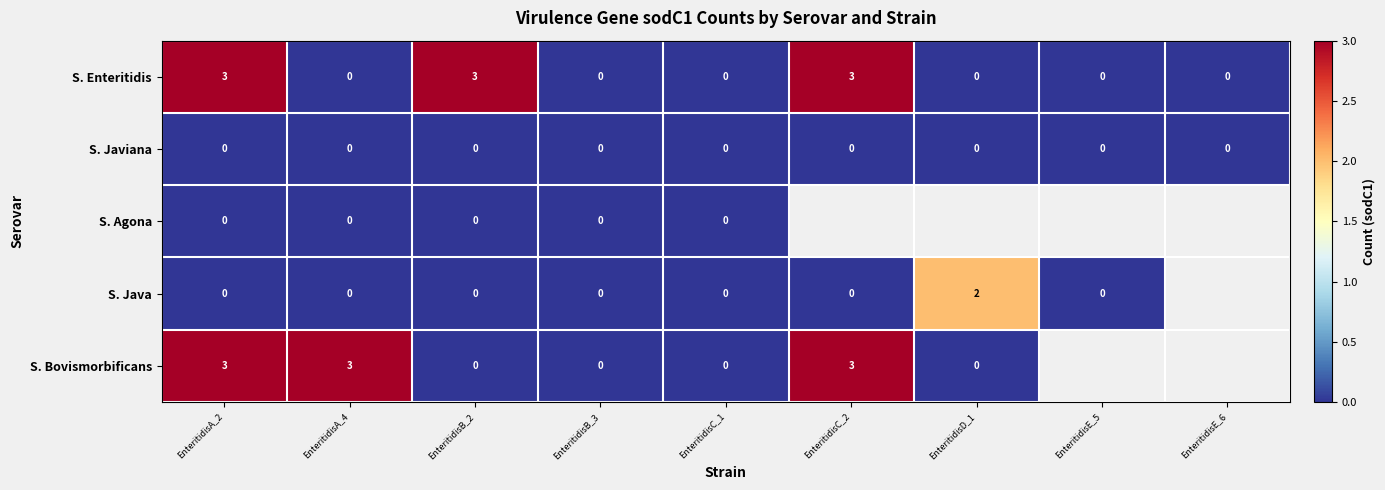

Which has a higher value, EnteritidisB_3 or EnteritidisC_2?

EnteritidisC_2